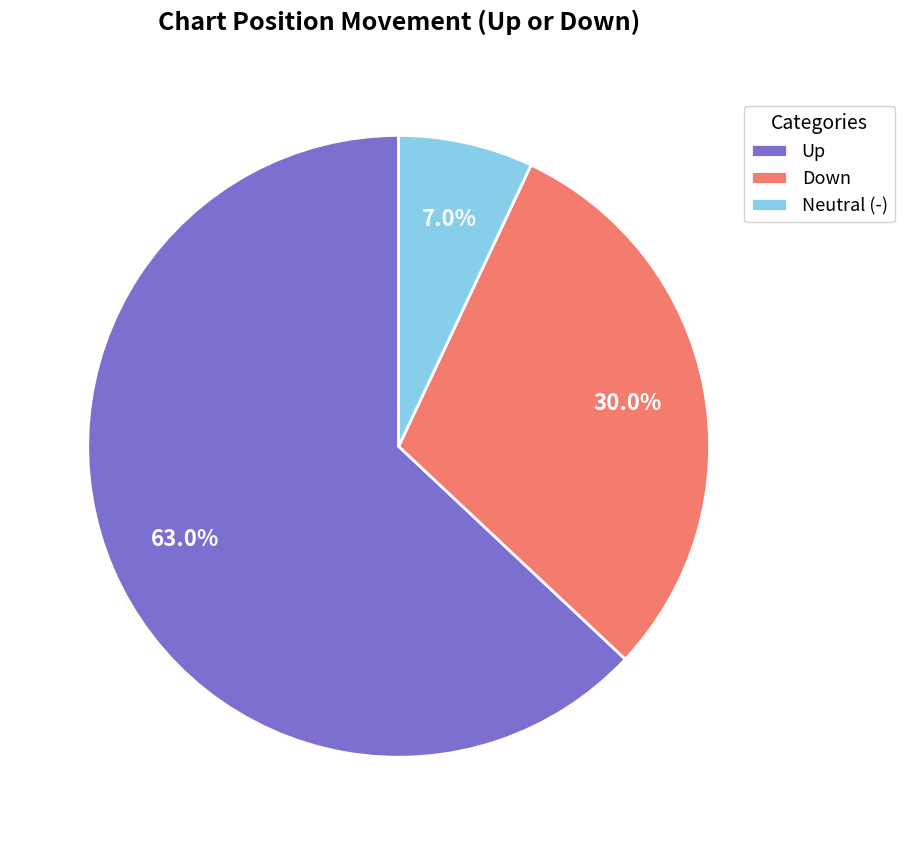

What is the total percentage of Up and Neutral (-)?

70.0%